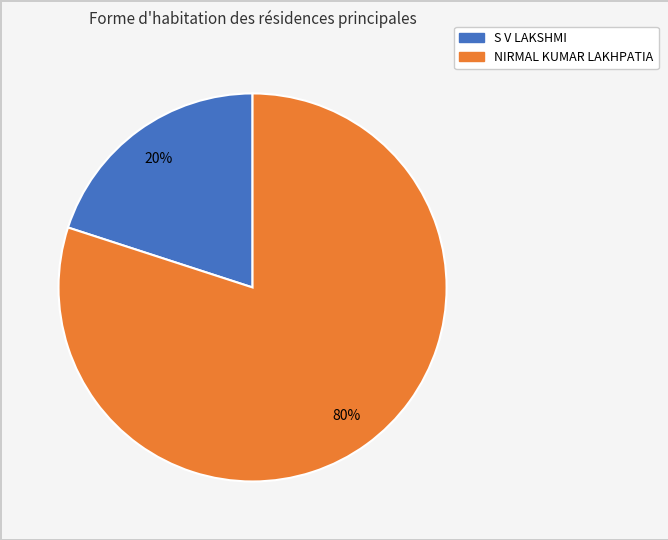

To the nearest percent, what portion does NIRMAL KUMAR LAKHPATIA represent?

80%